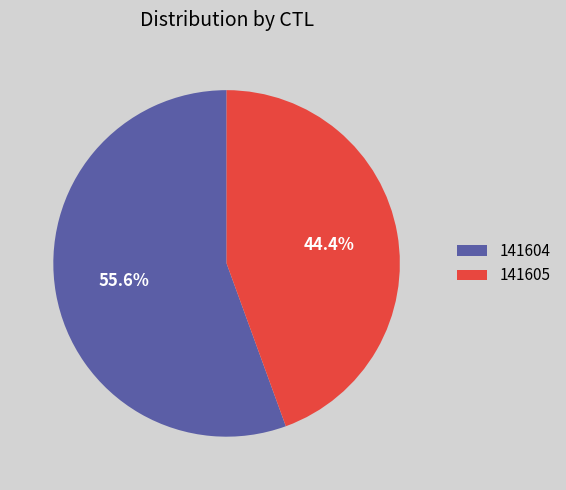

Count the number of slices in the pie.

2